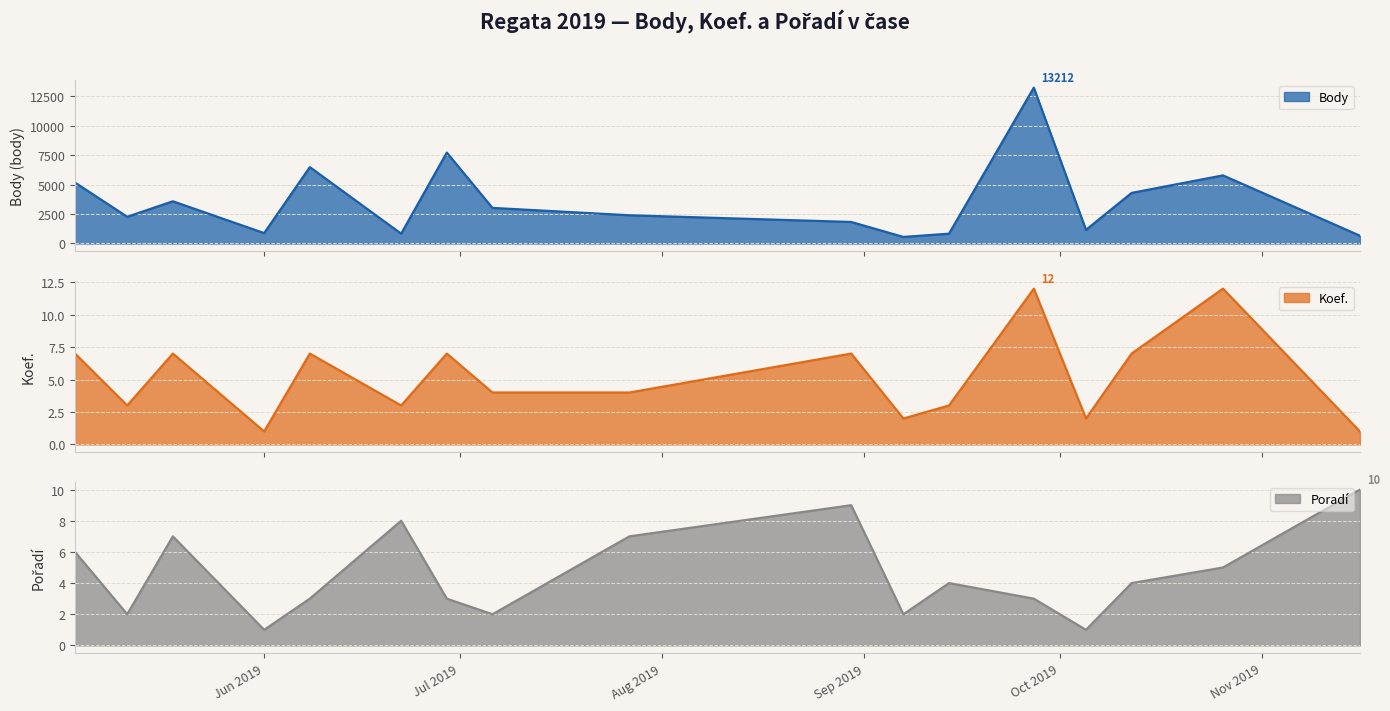

At 2019-05-18, list the series in order from largest to smallest.

Body, Koef., Poradí